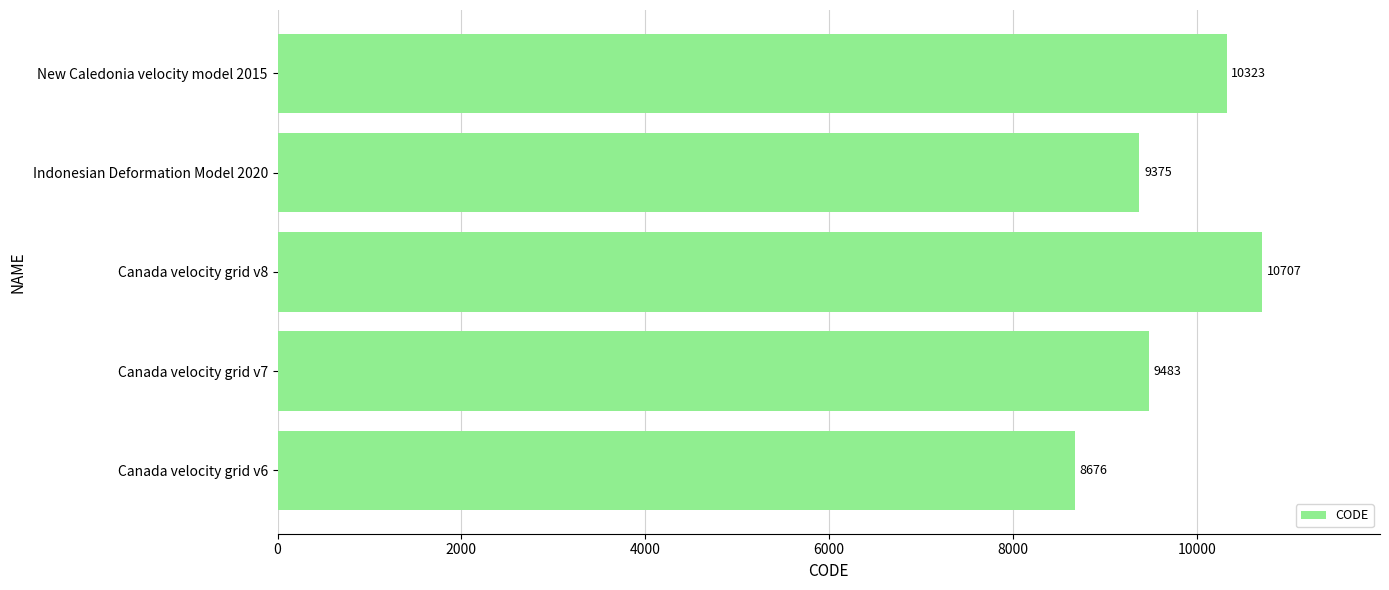

Reading bottom to top, transcribe all the data shown in this chart.

8676	9483	10707	9375	10323